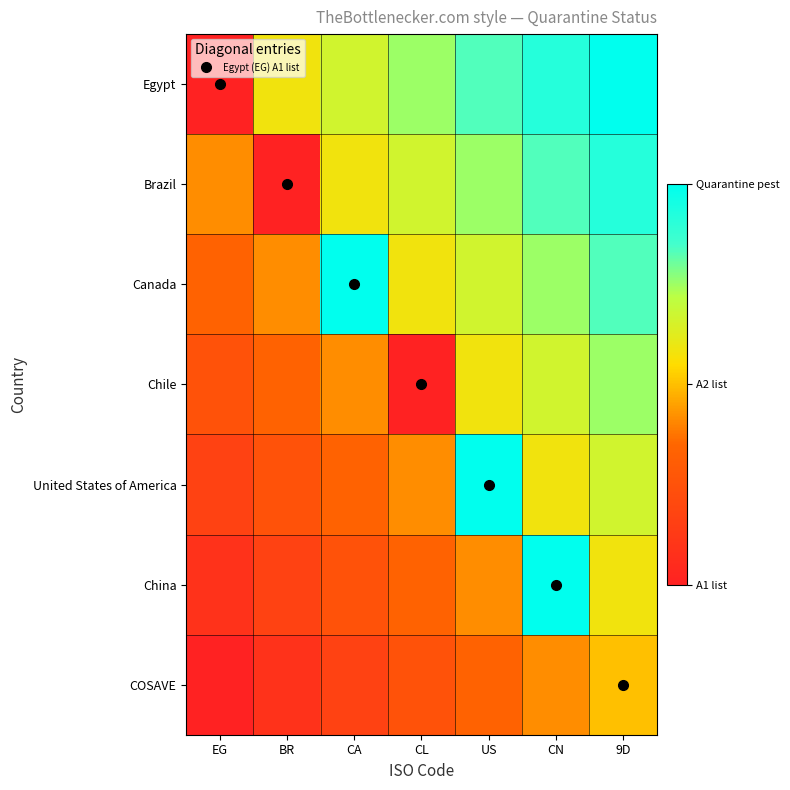

Reading left to right, extract all data points from this chart.

Egypt: EG=0.0	BR=0.6	CA=0.7	CL=0.8	US=0.8	CN=0.9	9D=1.0
Brazil: EG=0.4	BR=0.0	CA=0.6	CL=0.7	US=0.8	CN=0.8	9D=0.9
Canada: EG=0.3	BR=0.4	CA=1.0	CL=0.6	US=0.7	CN=0.8	9D=0.8
Chile: EG=0.2	BR=0.3	CA=0.4	CL=0.0	US=0.6	CN=0.7	9D=0.8
United States of America: EG=0.2	BR=0.2	CA=0.3	CL=0.4	US=1.0	CN=0.6	9D=0.7
China: EG=0.1	BR=0.2	CA=0.2	CL=0.3	US=0.4	CN=1.0	9D=0.6
COSAVE: EG=0.0	BR=0.1	CA=0.2	CL=0.2	US=0.3	CN=0.4	9D=0.5